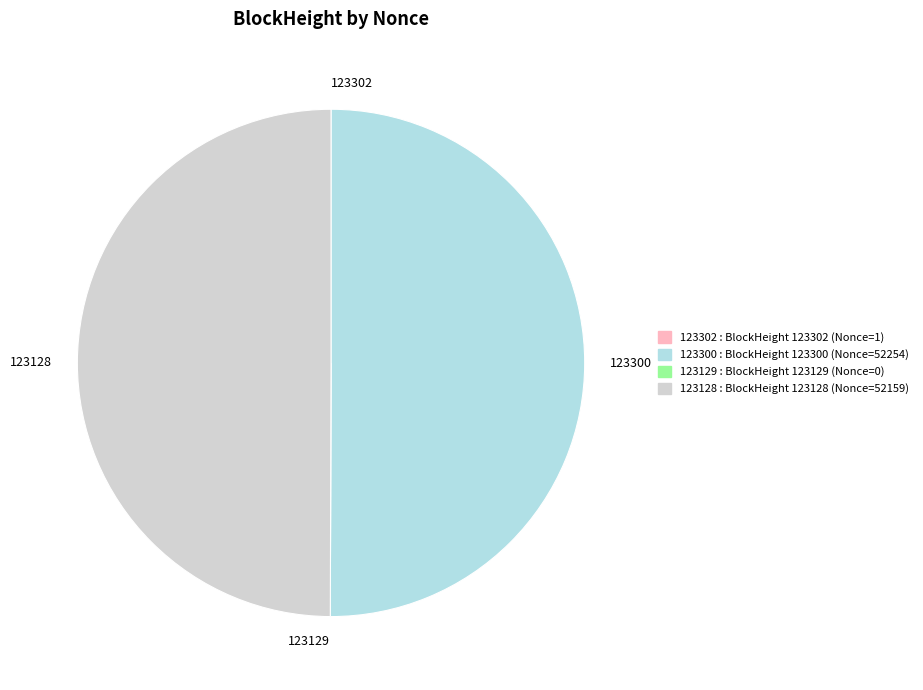

Is it true that 123128 is 56% of the pie?

False